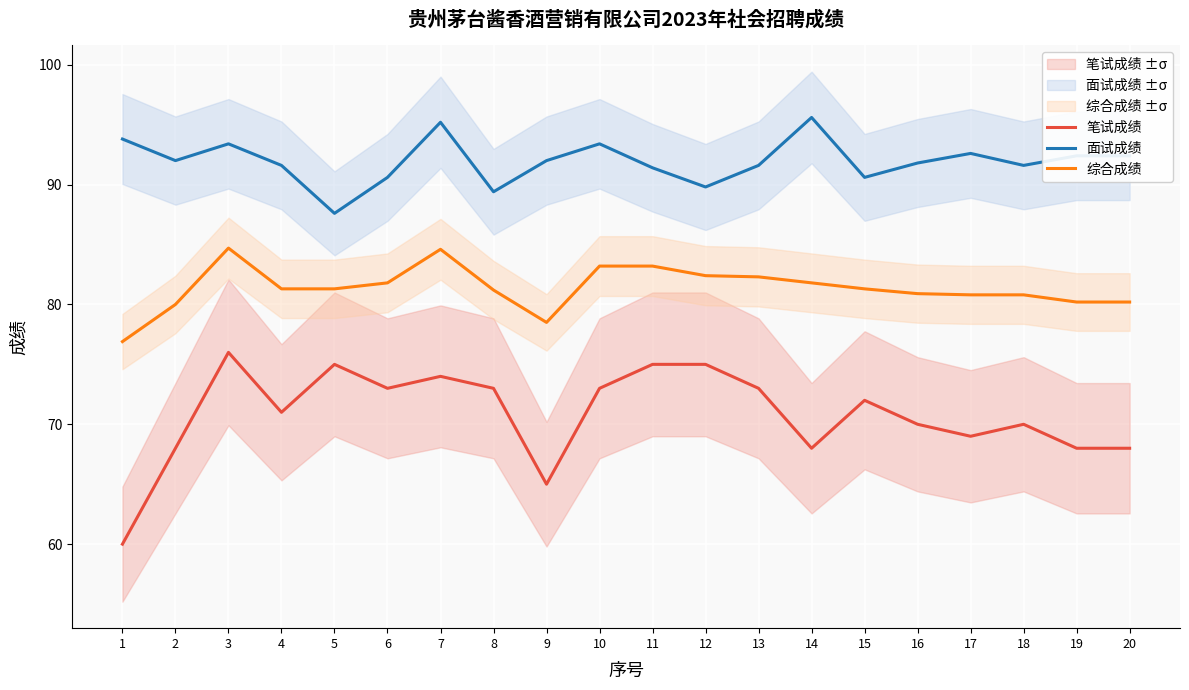

Which has a higher value, 18 or 14?

18